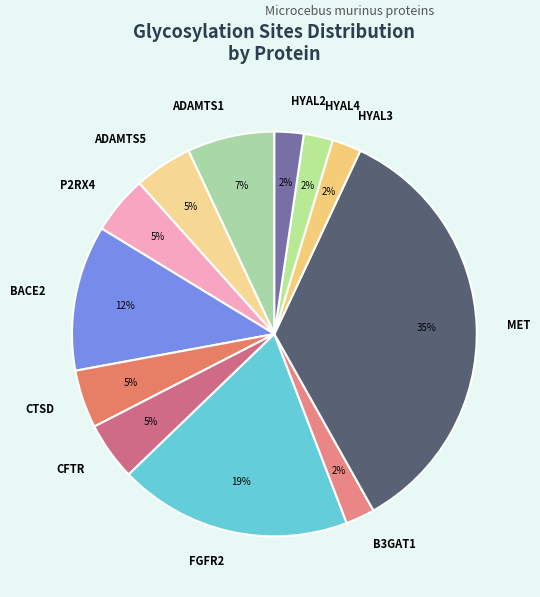

To the nearest percent, what is the combined percentage of HYAL4 and CTSD?

7%